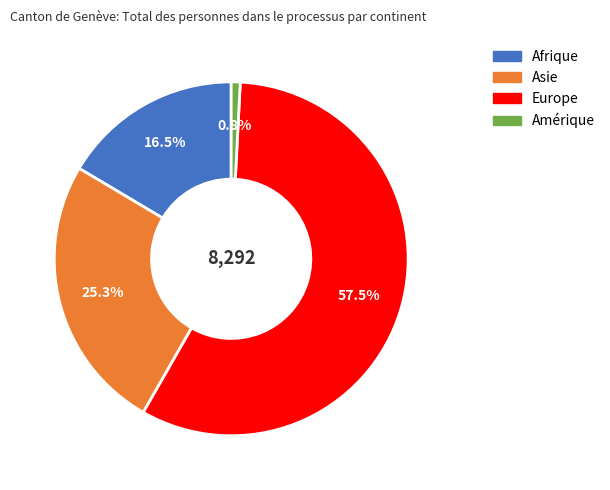

To the nearest percent, what is the difference between the largest and smallest slice percentages?

57%